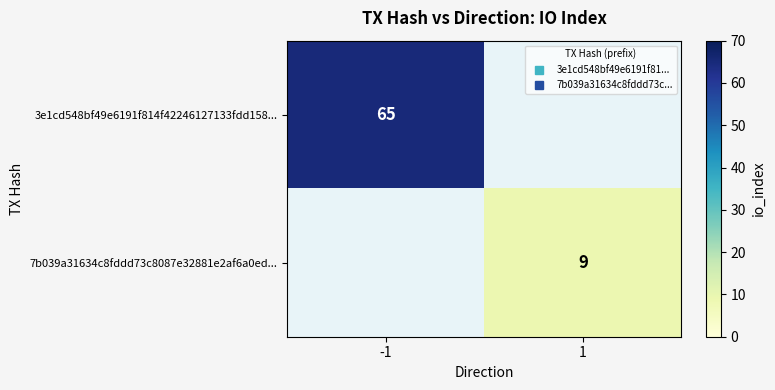

What is the average value of the 3e1cd548bf49e6191f814f42246127133fdd158... series?

32